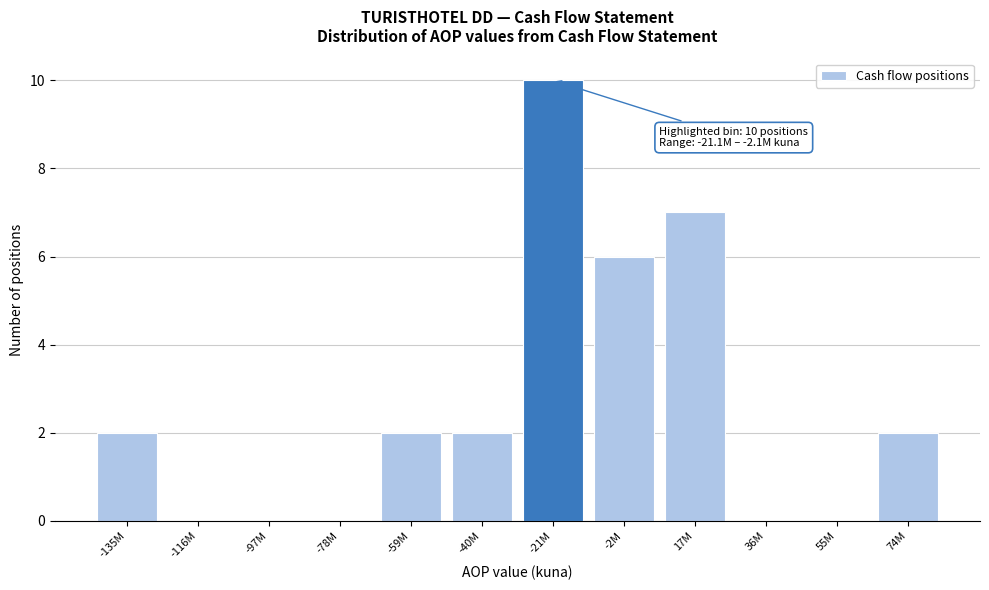

Reading left to right, extract all data points from this chart.

-135M=2	-116M=0	-97M=0	-78M=0	-59M=2	-40M=2	-21M=10	-2M=6	17M=7	36M=0	55M=0	74M=2